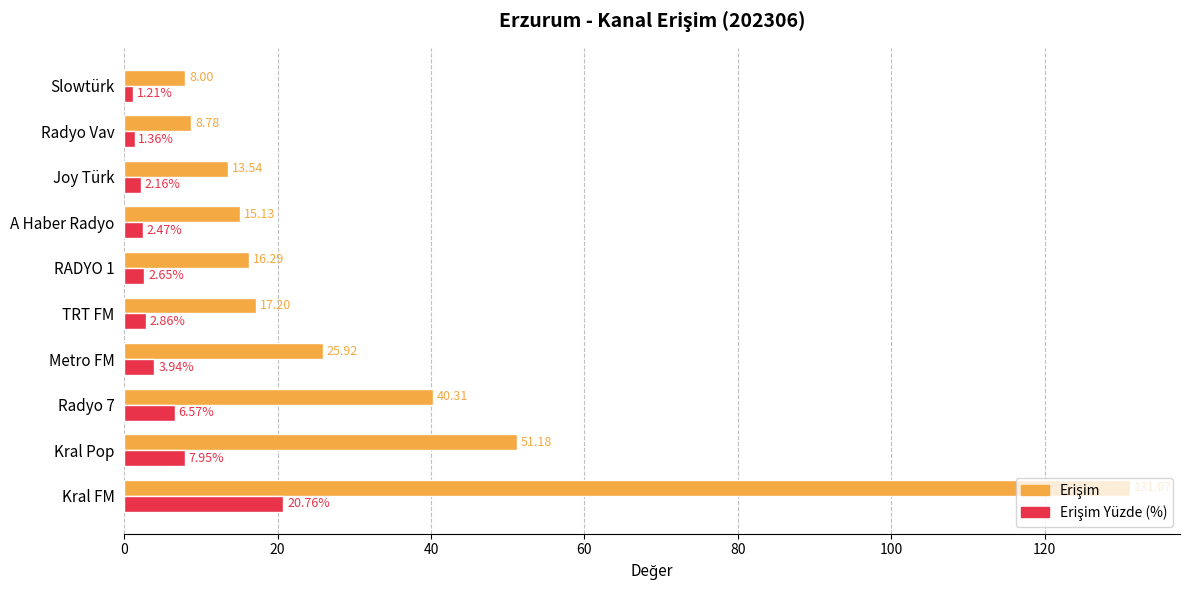

Which category has the highest value across all series?

Kral FM